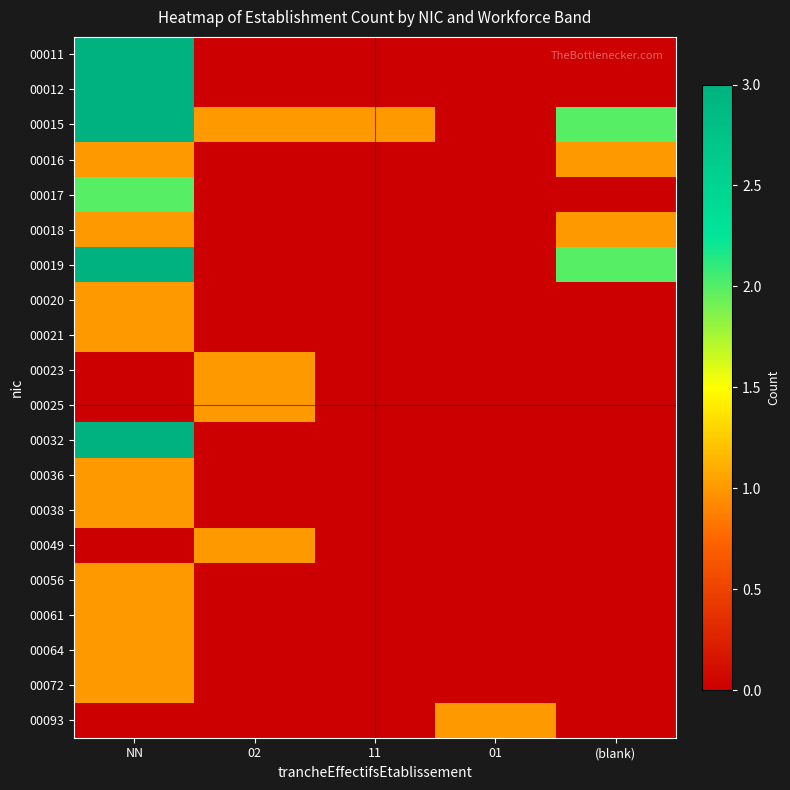

Count the number of categories in the chart.

5